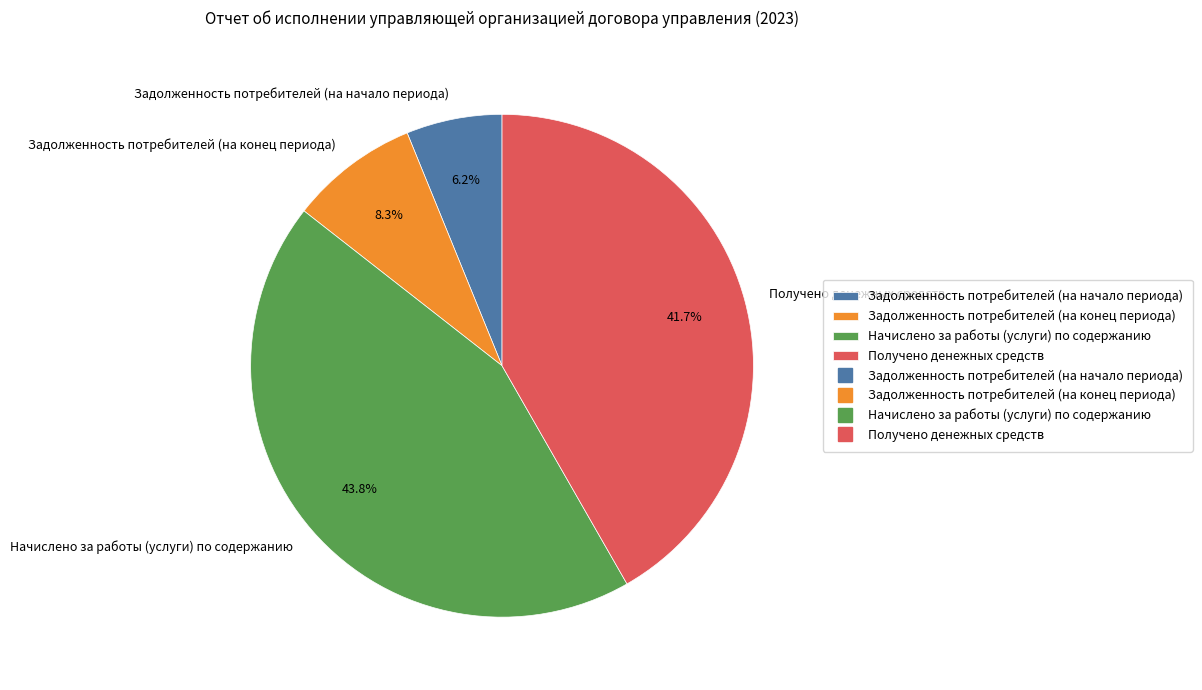

How many slices are in this pie chart?

4